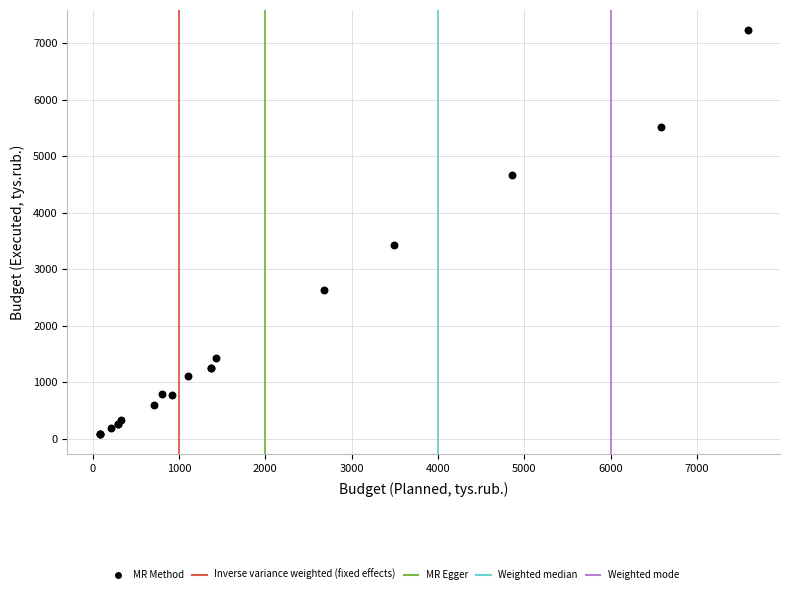

What Y value in the scatter plot is closest to 3658?

3431.3